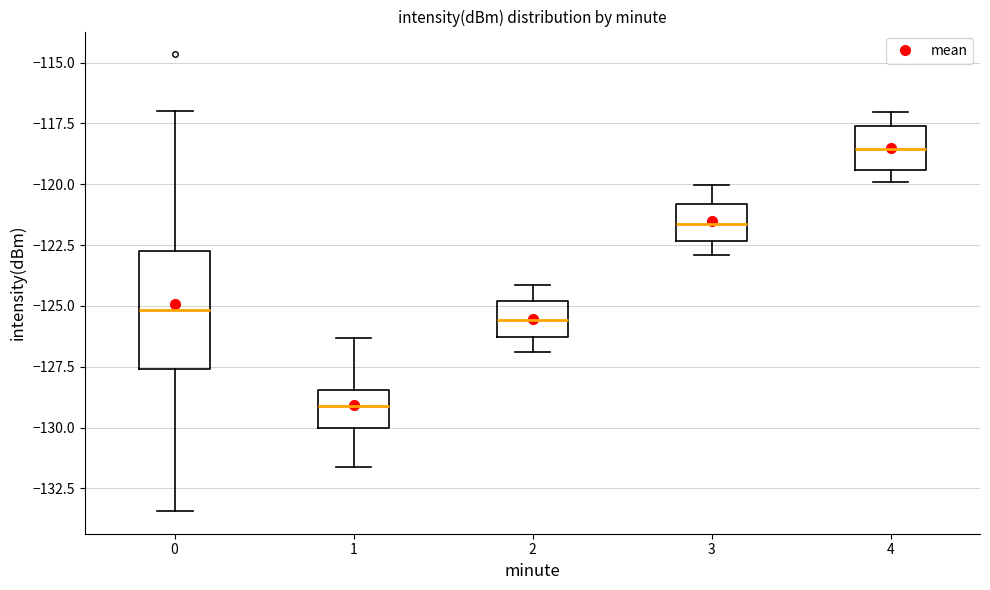

Which box has the highest median line?

4